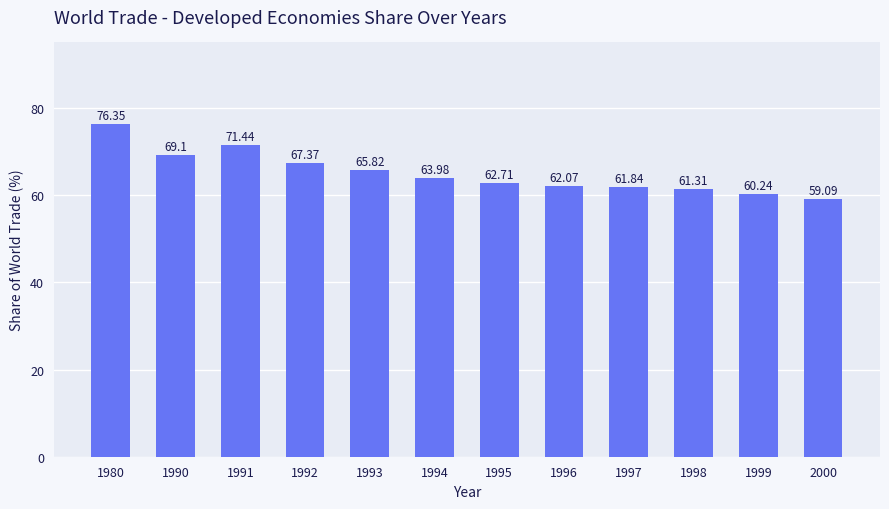

At which label does the data first exceed 63?

1980